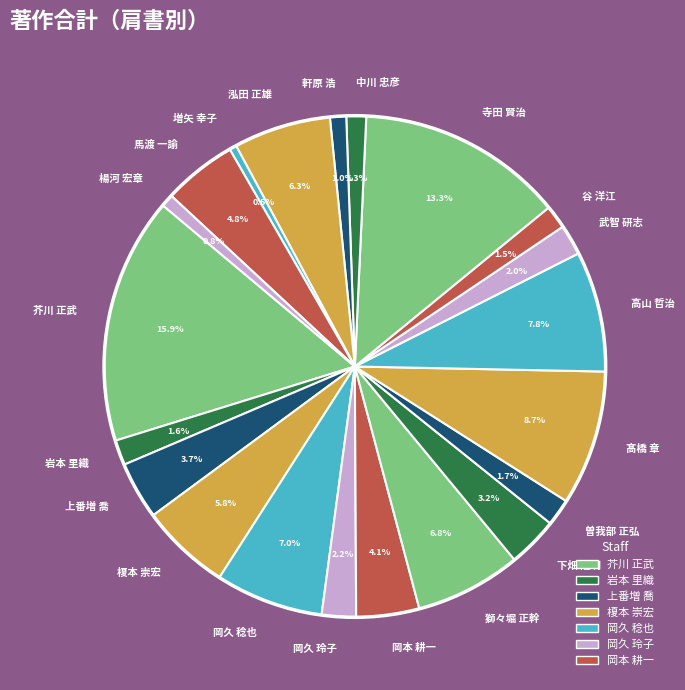

What portion of the pie excludes 髙橋 章?

91.3%